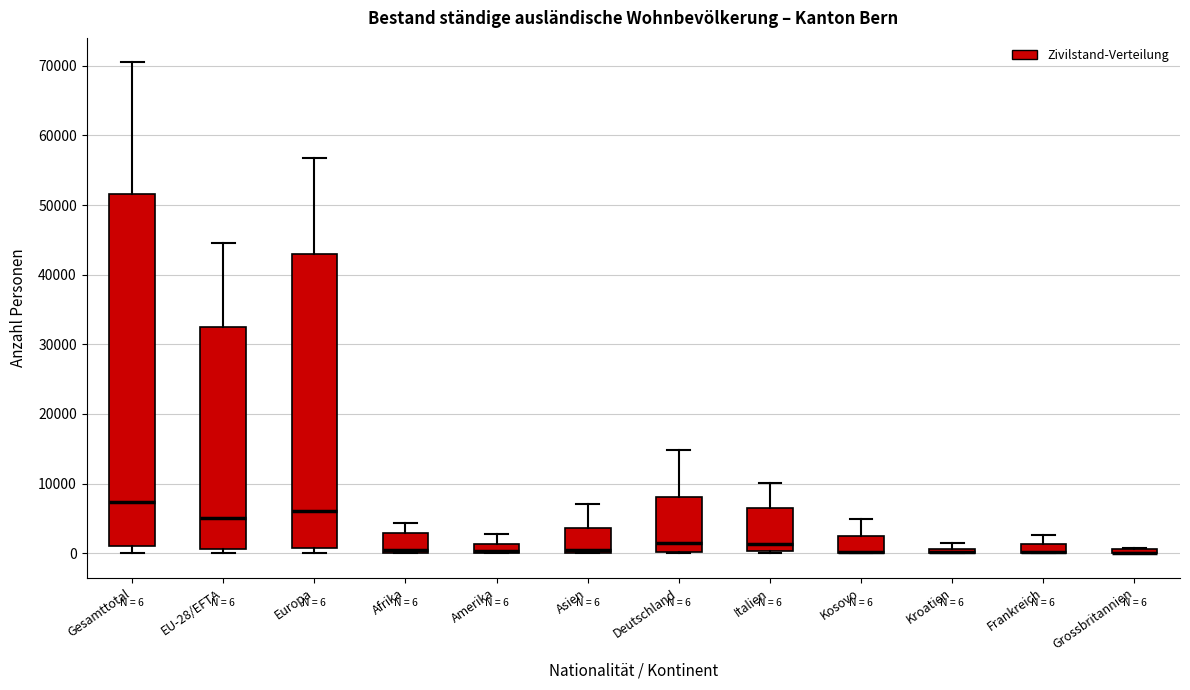

Comparing the boxes themselves (not the whiskers), which one is the tallest?

Gesamttotal